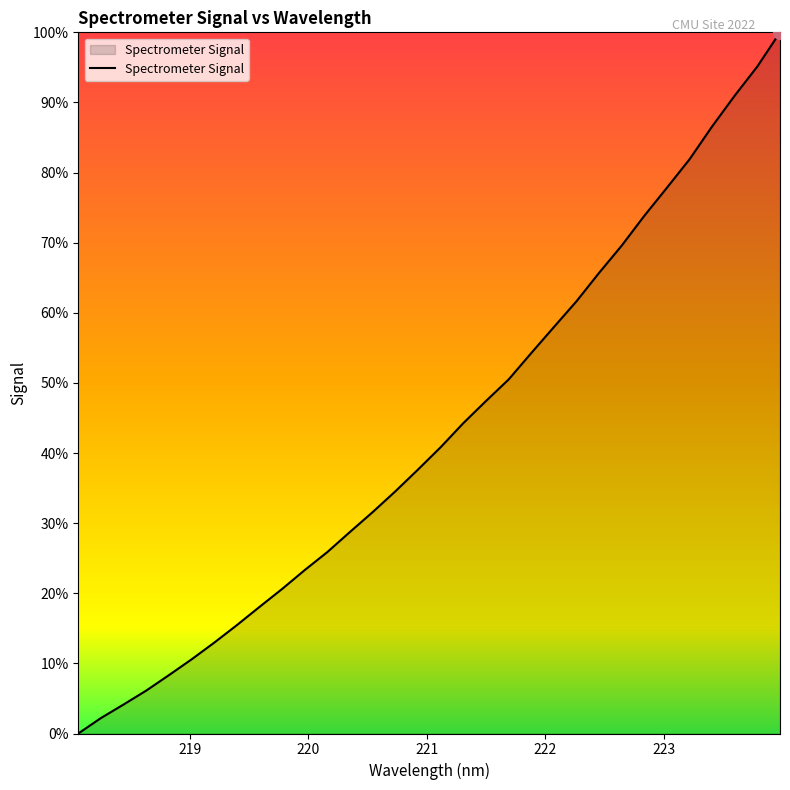

Reading left to right, transcribe all the data shown in this chart.

0.0	2.2	4.1	6.1	8.3	10.6	13.0	15.5	18.1	20.6	23.3	25.9	28.8	31.6	34.5	37.7	40.8	44.3	47.4	50.5	54.3	58.0	61.6	65.7	69.6	73.8	77.8	81.9	86.6	91.0	95.1	100.0